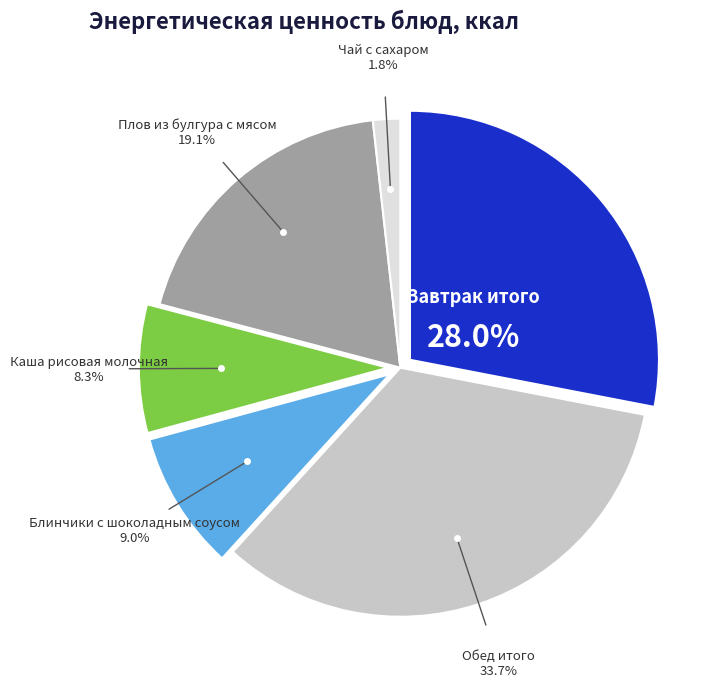

Does any single category account for the majority?

No